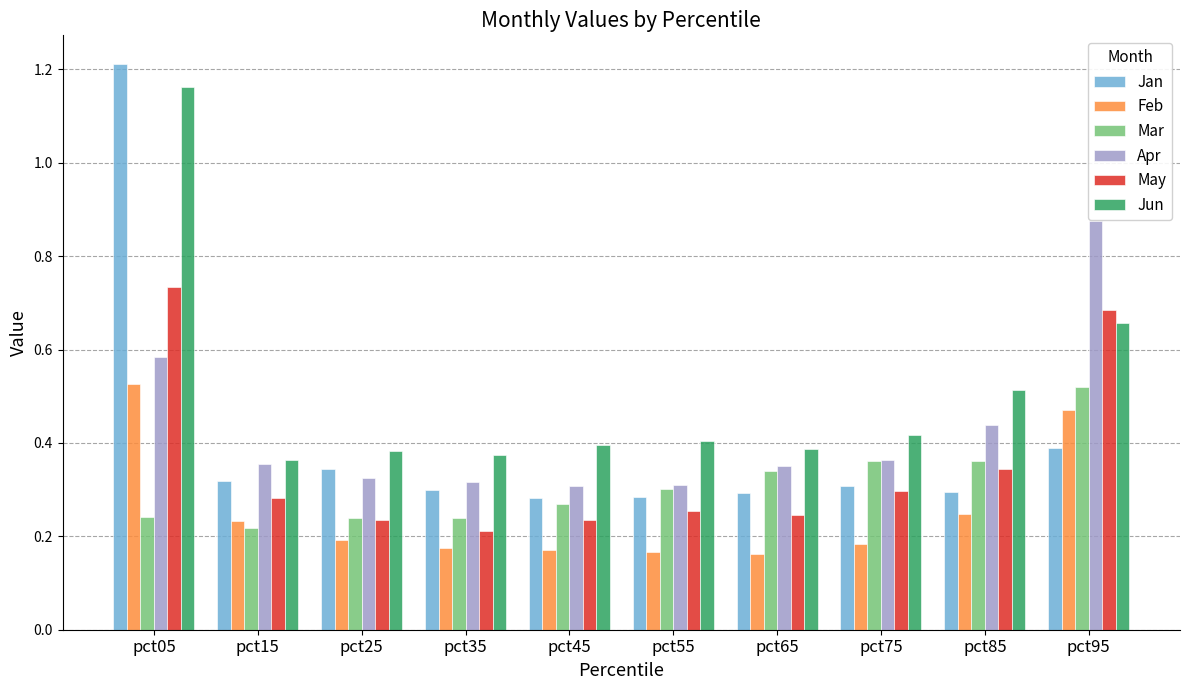

Between pct25 and pct45, which series saw the biggest shift?

Jan